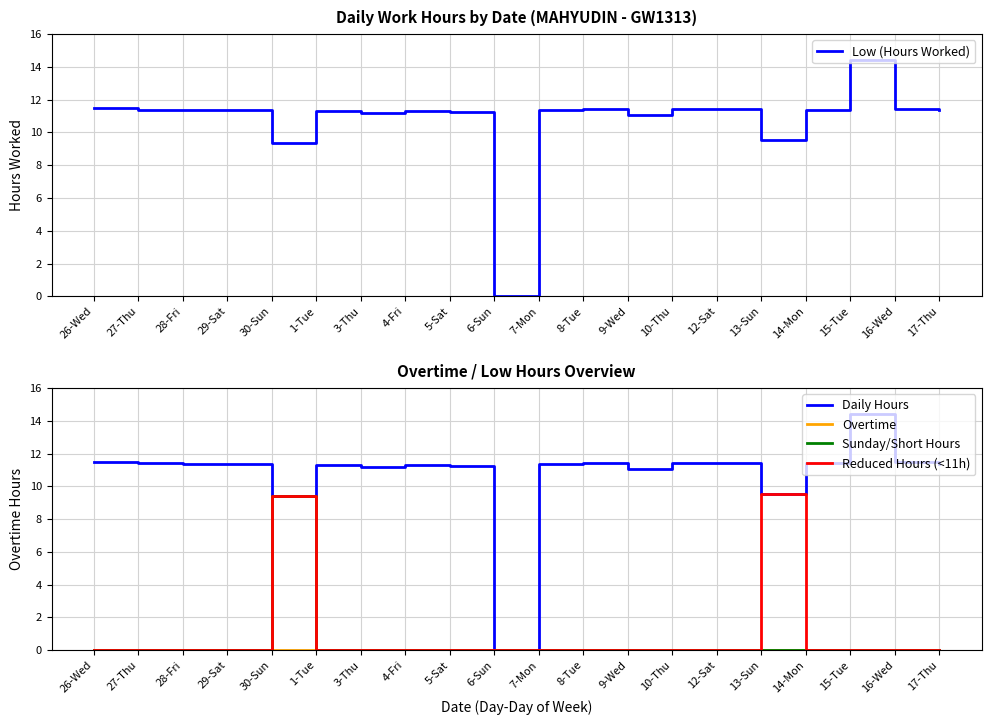

Between 6-Sun and 14-Mon, which series saw the biggest shift?

Low (Hours Worked)